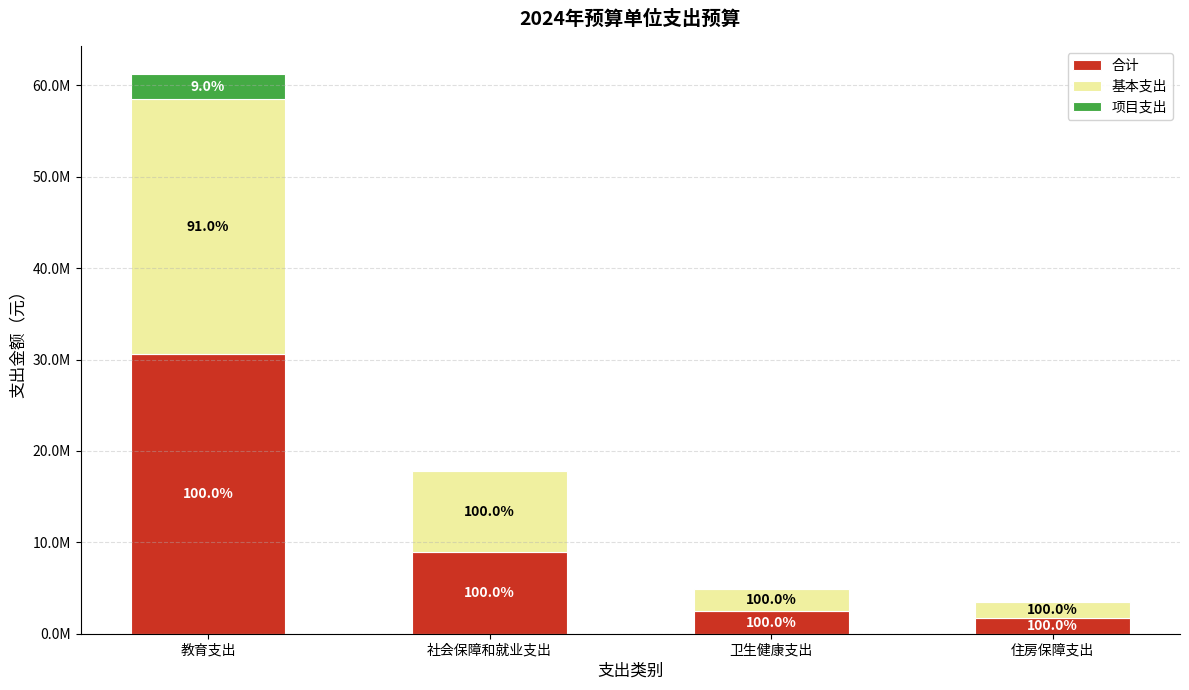

Are the bars horizontal?

No